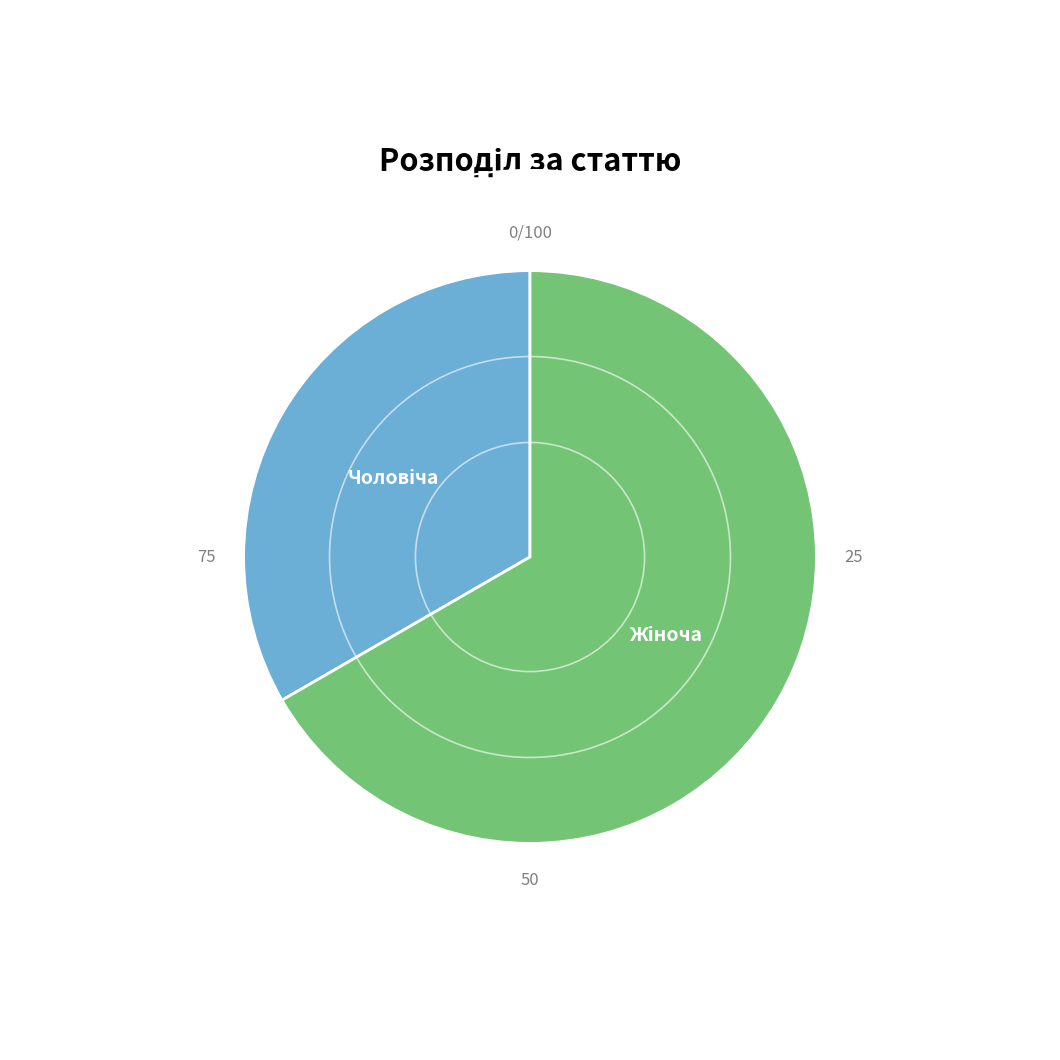

Is there a majority slice in this chart?

Yes